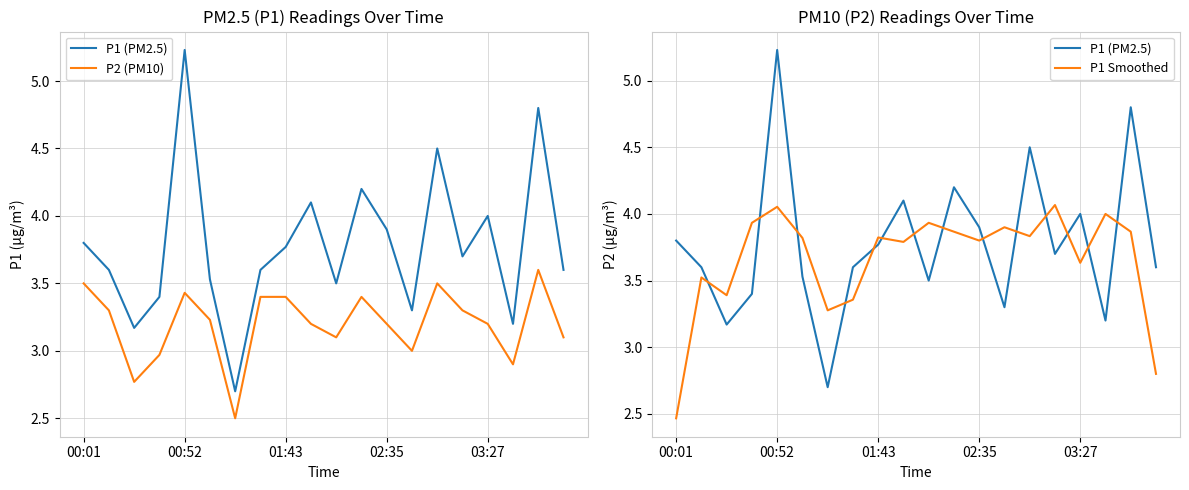

What is the difference between the second highest and minimum values in the P1 Smoothed series?

1.6